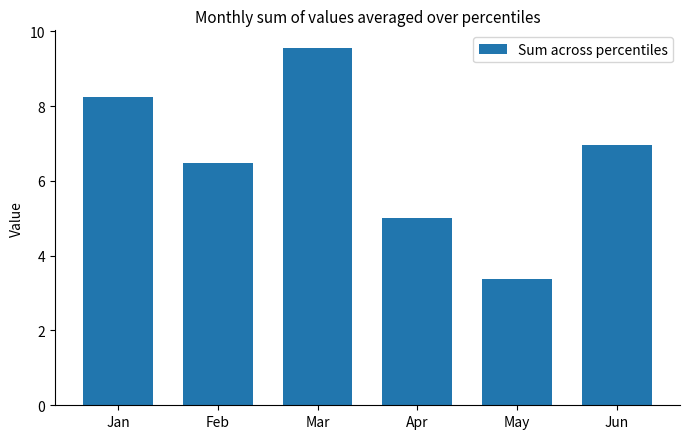

Where does the data first go above 6?

Jan